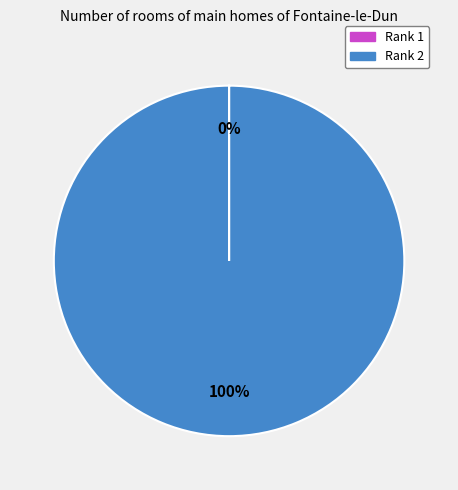

To the nearest percent, what portion does Rank 2 represent?

100%